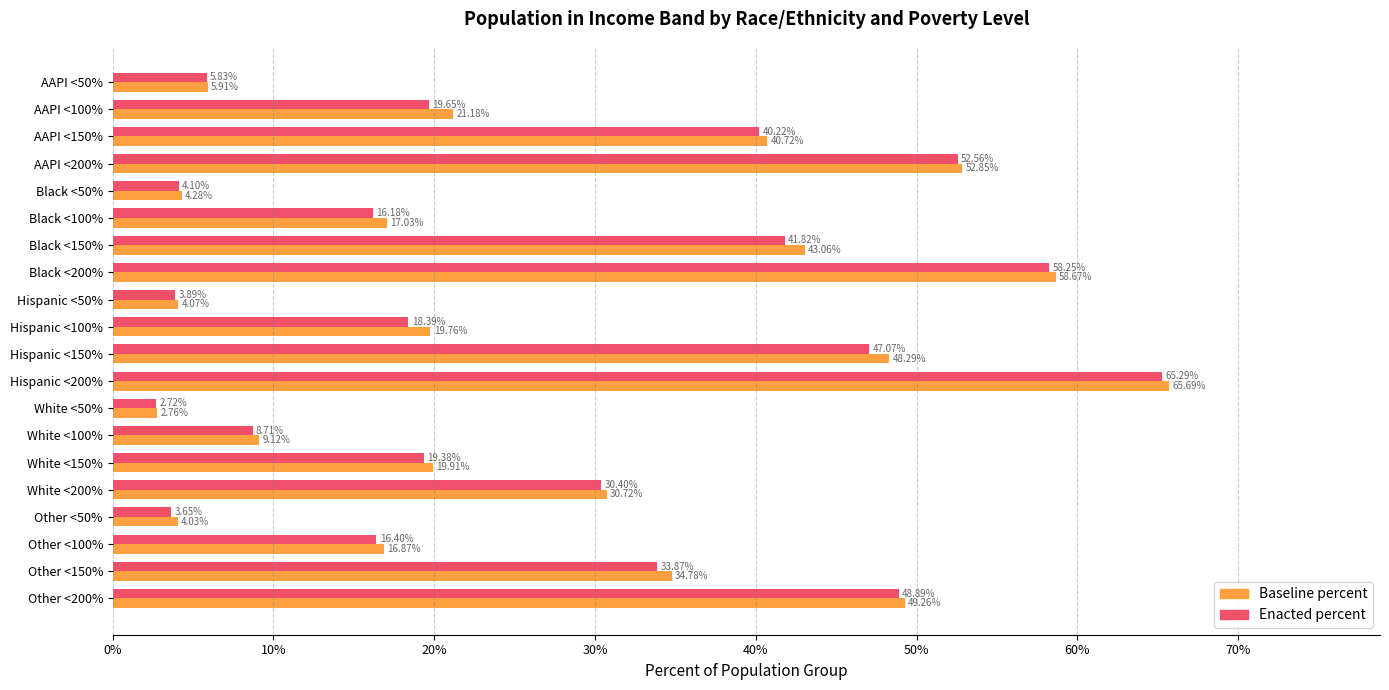

List the series in order of their peak value, highest first.

Baseline percent, Enacted percent